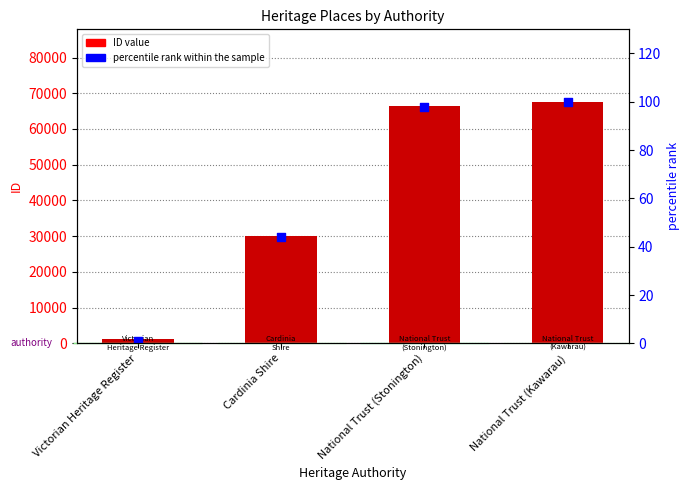

Which series contains the lowest Y value?

percentile rank within the sample